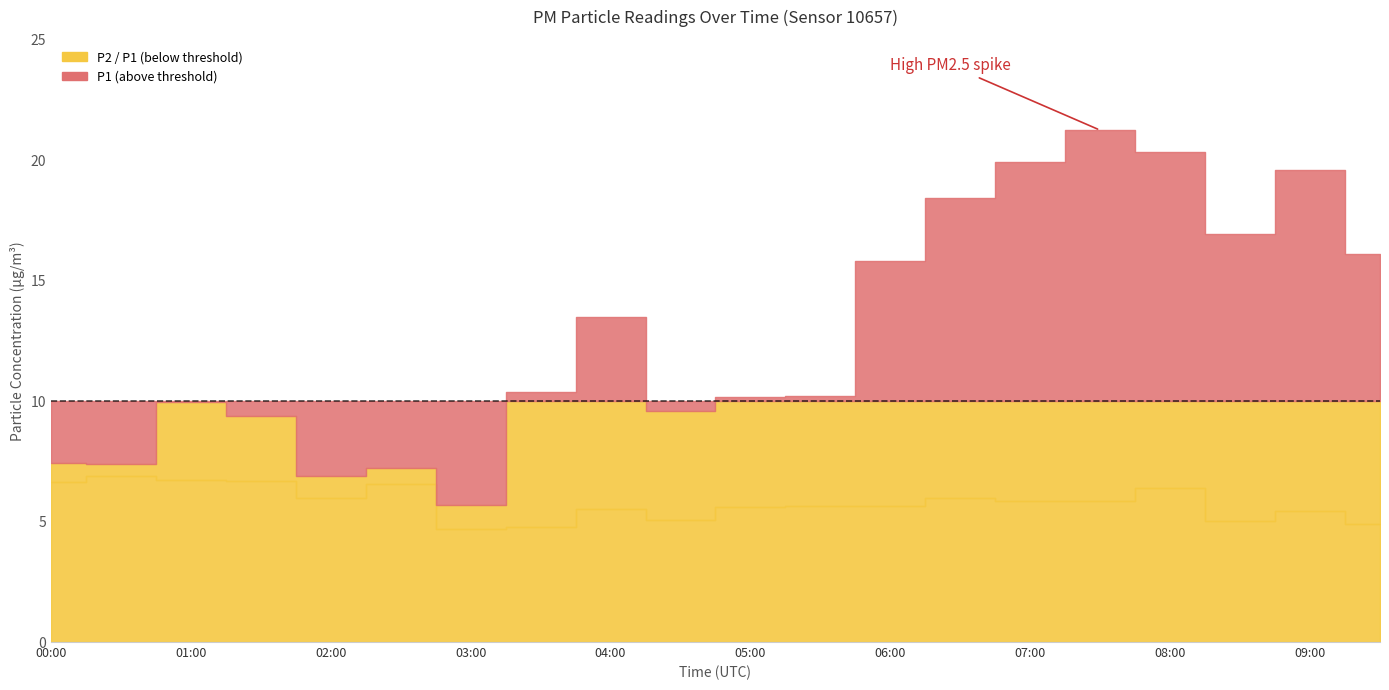

The P1 series shows 5.1 at 03:30. True or false?

False